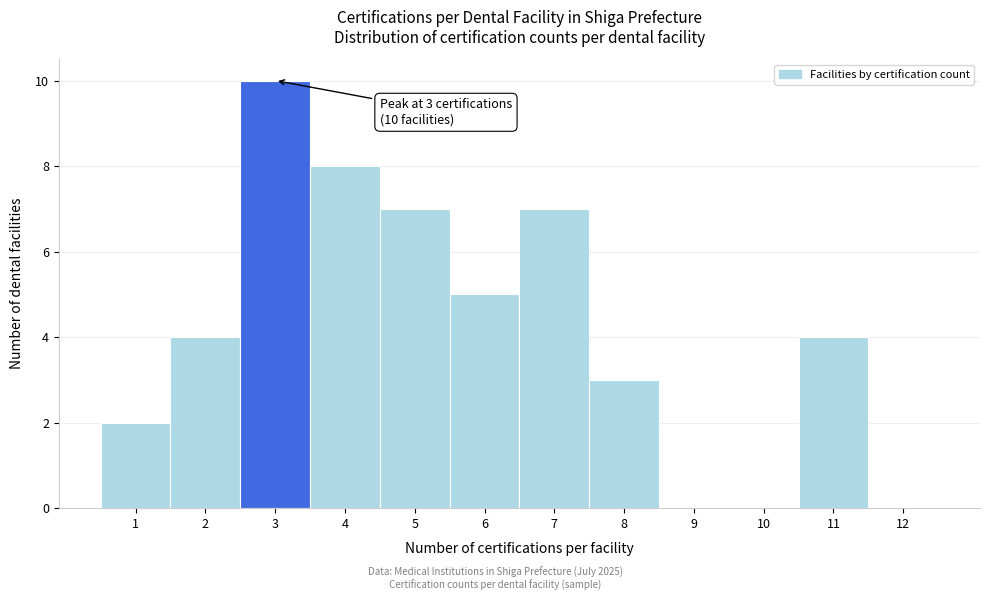

Which range on the x-axis has the tallest bar?

2.5 to 3.5